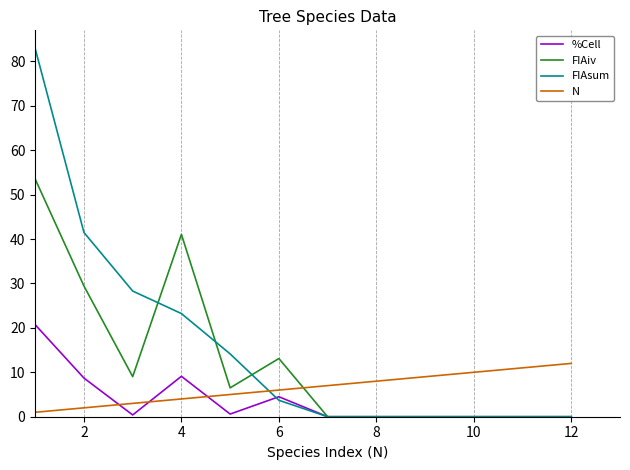

Which series has the largest range (max minus min)?

FIAsum